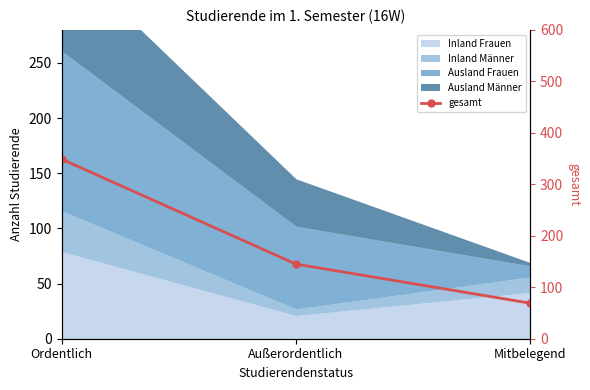

How many lines are shown in the chart?

1